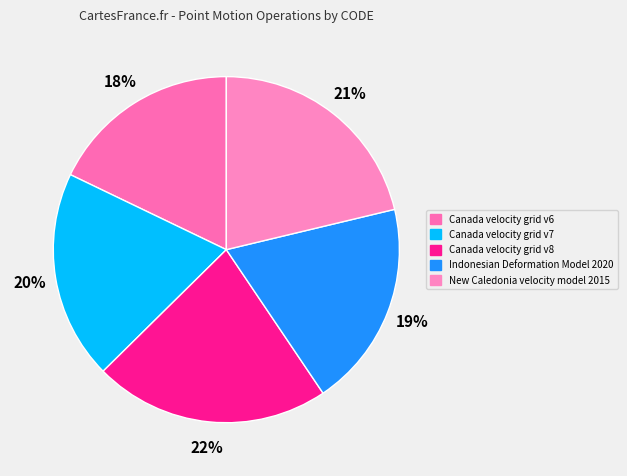

Which slice is the largest?

Canada velocity grid v8